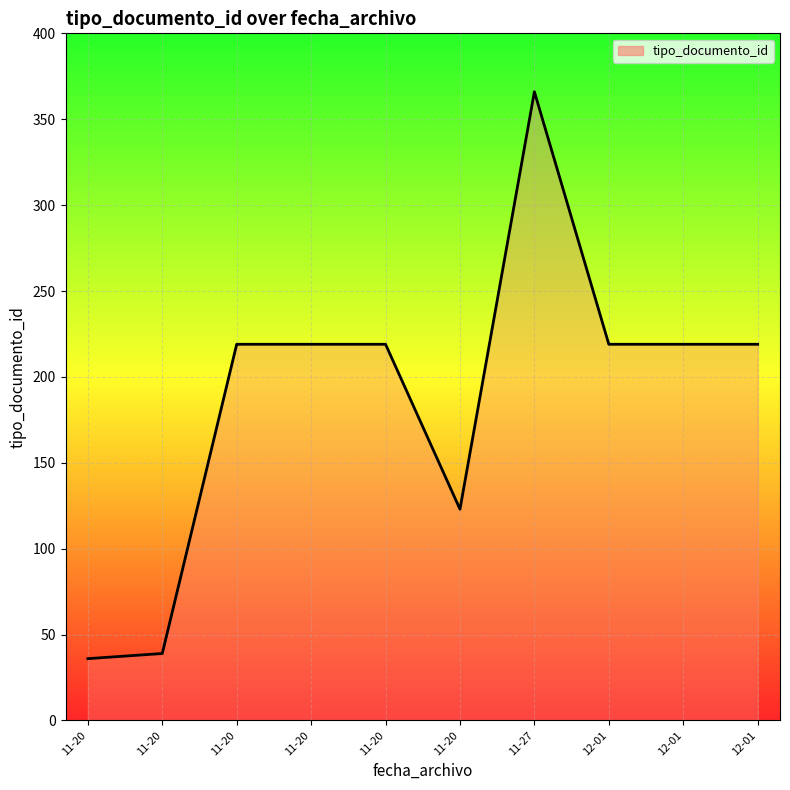

Reading left to right, extract all data points from this chart.

11-20=36	11-20=39	11-20=219	11-20=219	11-20=219	11-20=123	11-27=366	12-01=219	12-01=219	12-01=219